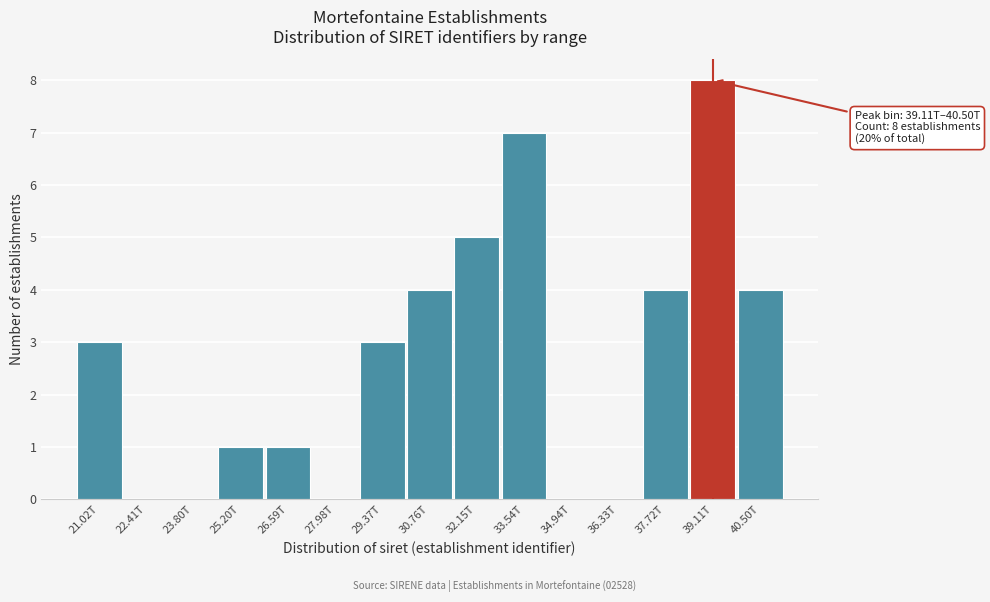

Reading right to left, what are all the values shown in this chart?

40.50T=4	39.11T=8	37.72T=4	36.33T=0	34.94T=0	33.54T=7	32.15T=5	30.76T=4	29.37T=3	27.98T=0	26.59T=1	25.20T=1	23.80T=0	22.41T=0	21.02T=3